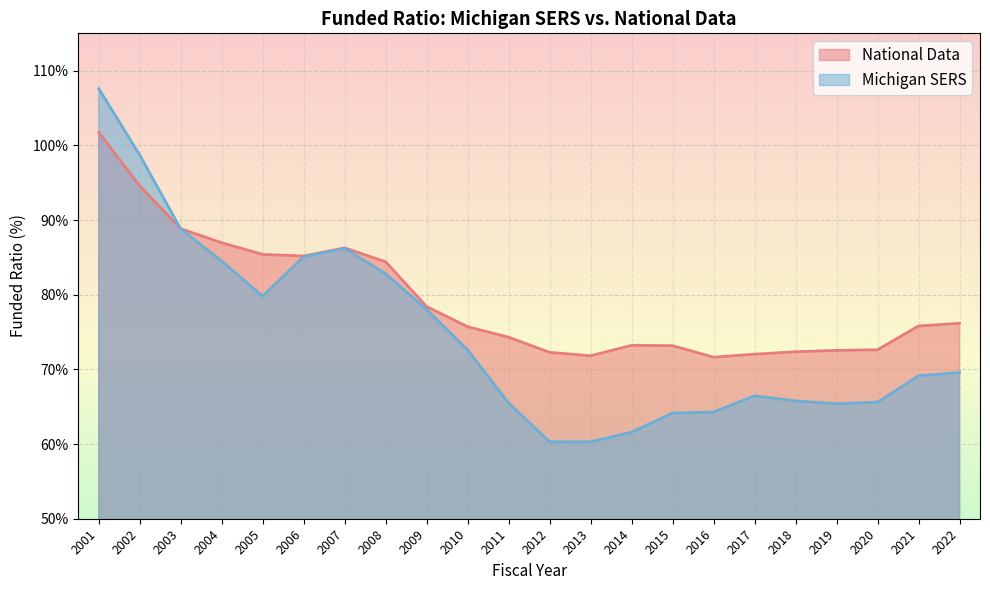

Reading left to right, list all the values displayed in this chart.

National Data: 2001=101.7	2002=94.6	2003=88.8	2004=87.0	2005=85.4	2006=85.2	2007=86.3	2008=84.4	2009=78.4	2010=75.7	2011=74.3	2012=72.3	2013=71.8	2014=73.2	2015=73.2	2016=71.6	2017=72.0	2018=72.4	2019=72.5	2020=72.6	2021=75.8	2022=76.2
Michigan SERS: 2001=107.6	2002=98.7	2003=88.8	2004=84.5	2005=79.8	2006=85.1	2007=86.2	2008=82.8	2009=78.0	2010=72.6	2011=65.5	2012=60.3	2013=60.3	2014=61.6	2015=64.2	2016=64.3	2017=66.5	2018=65.8	2019=65.4	2020=65.6	2021=69.1	2022=69.6